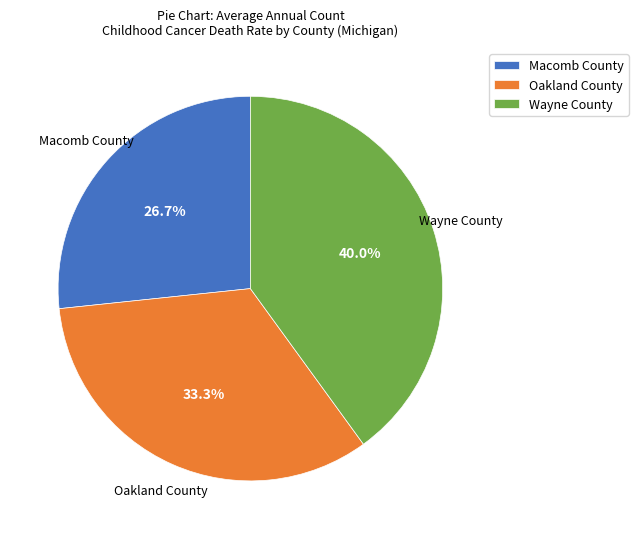

To the nearest percent, what is the average slice percentage?

33%